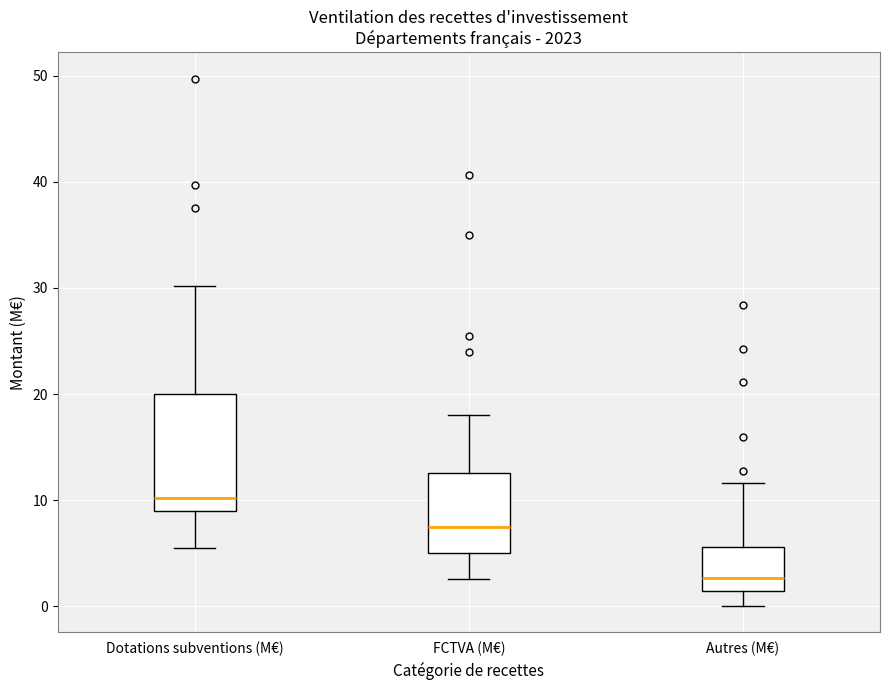

Reading left to right, read every box against the y-axis: the position of its median line, the range the box covers, and the ends of its whiskers. The values are not printed on the chart, so give them approximately, as read against the axis.

Dotations subventions (M€): median 10, box 9 to 20, whiskers 5 to 30
FCTVA (M€): median 7, box 5 to 13, whiskers 3 to 18
Autres (M€): median 3, box 1 to 6, whiskers 0 to 12